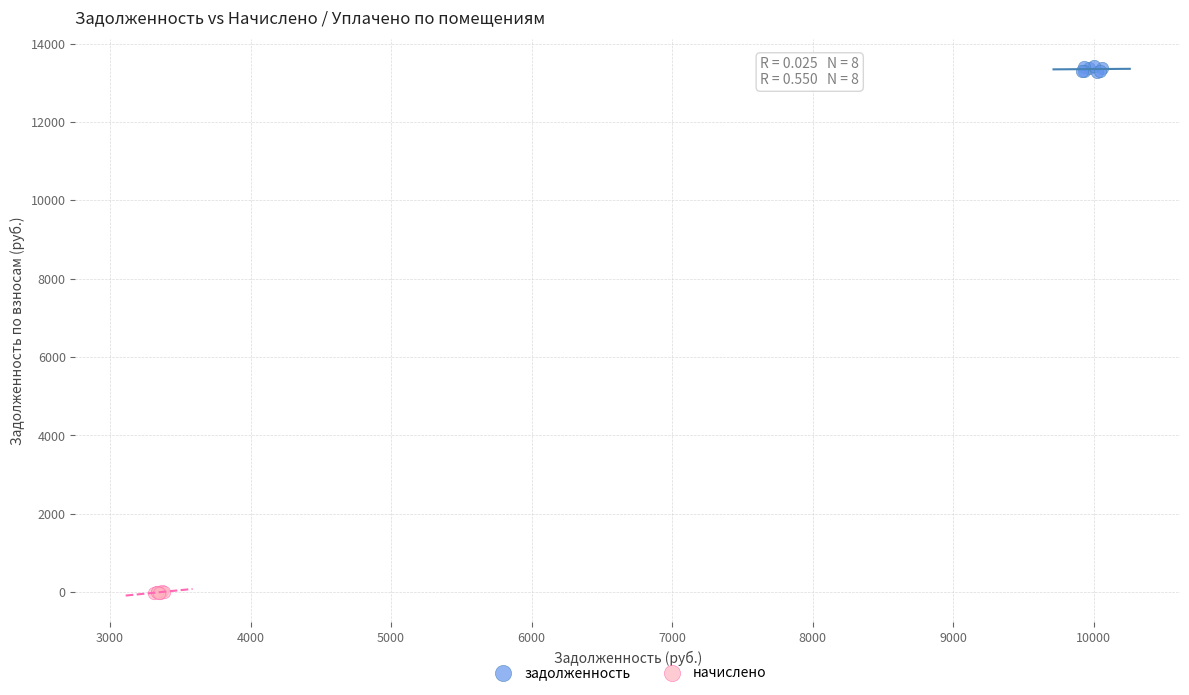

Which series reaches the minimum Y coordinate?

начислено